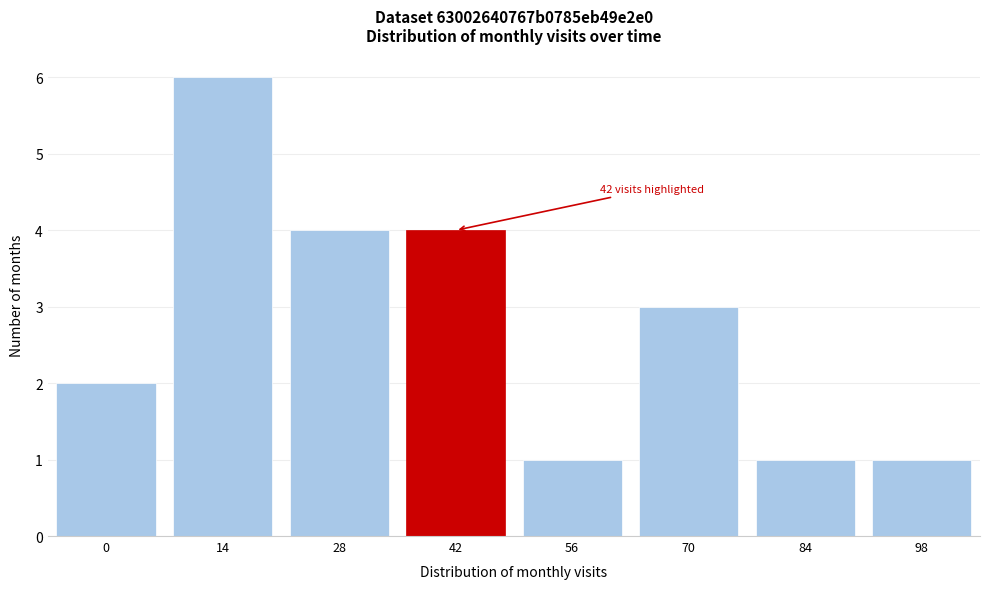

Reading right to left, what are all the values shown in this chart?

98=1	84=1	70=3	56=1	42=4	28=4	14=6	0=2